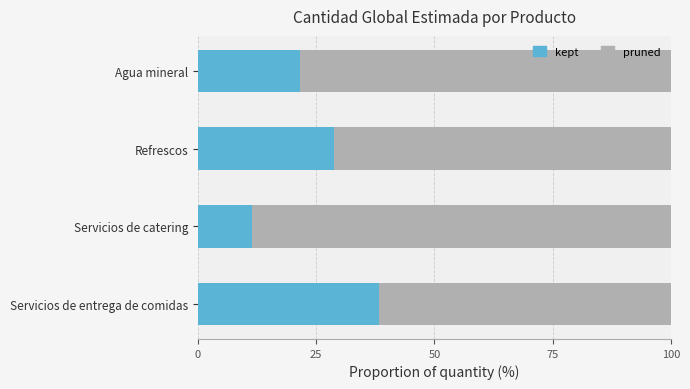

At which label is kept closest to 24?

Agua mineral